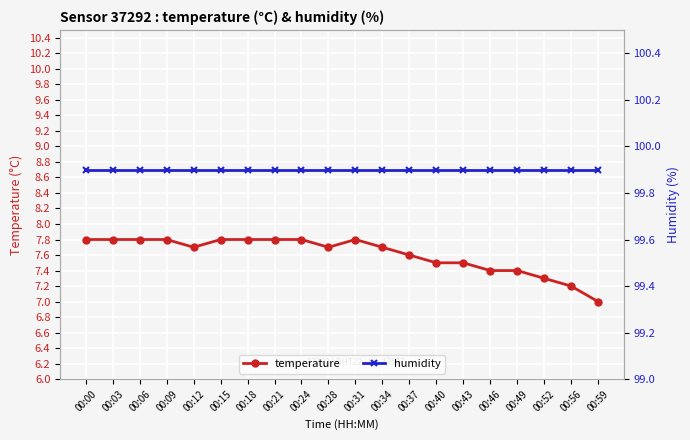

What is the maximum value shown in the chart?

99.9